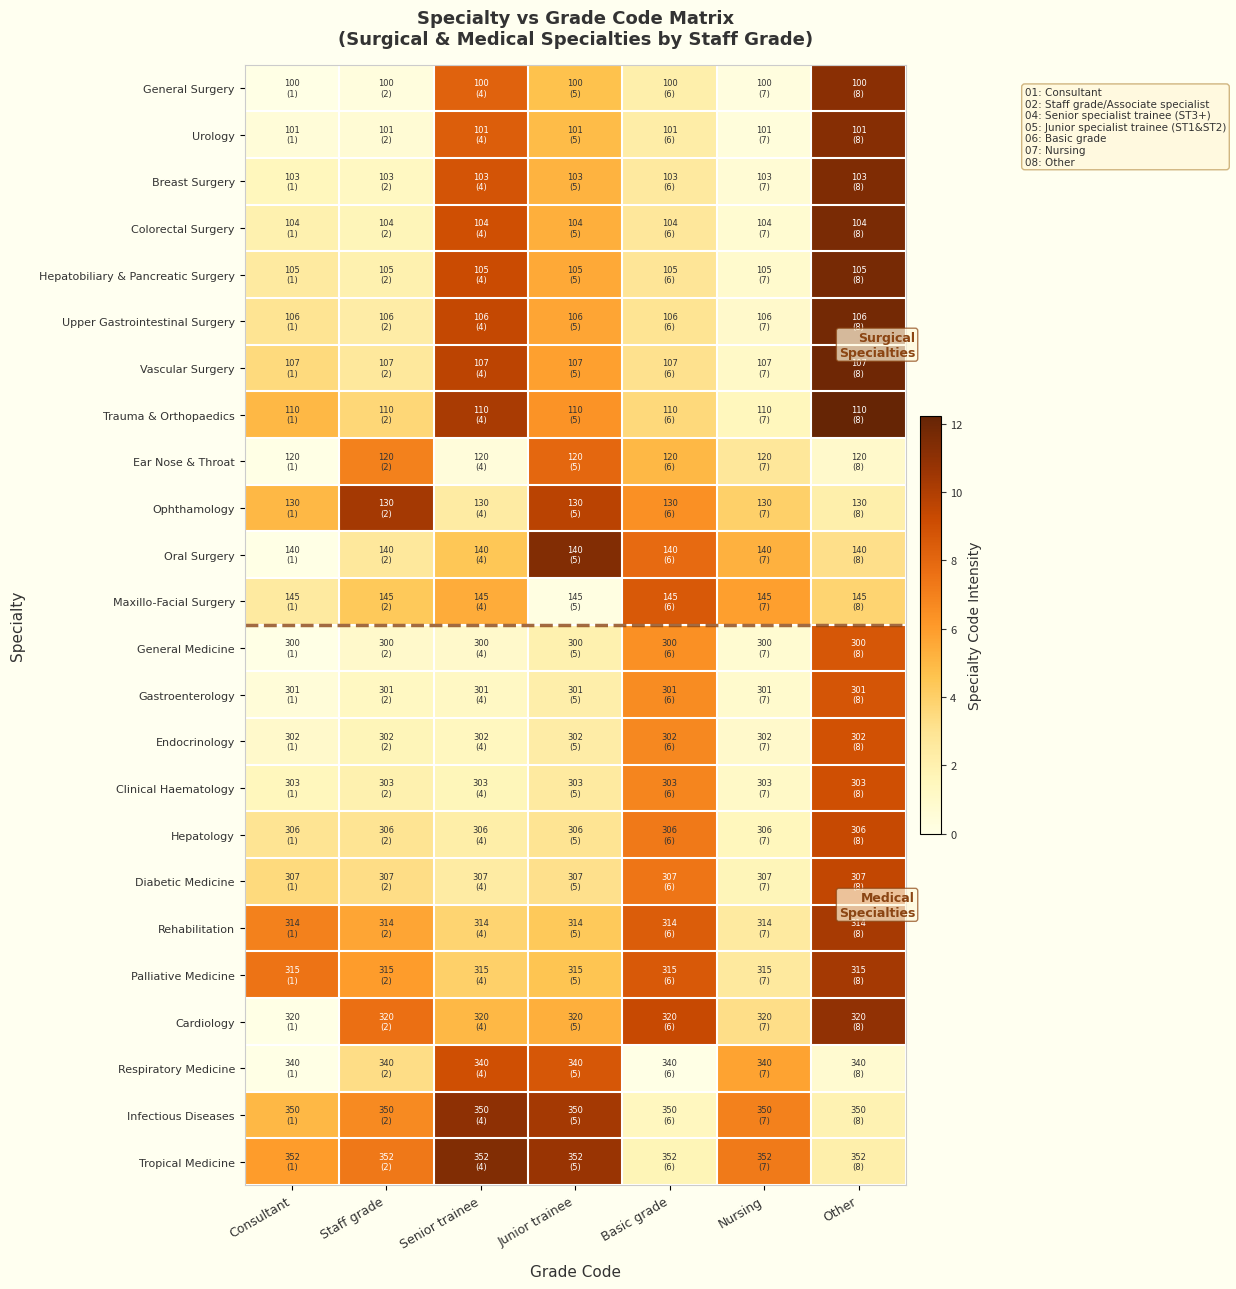

What is the greatest value displayed?

12.2